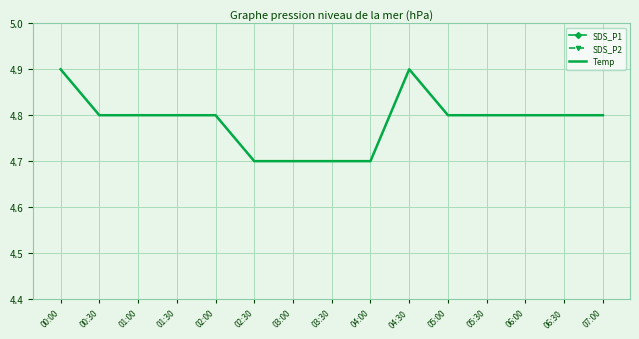

Where is the first local maximum for Temp?

04:30